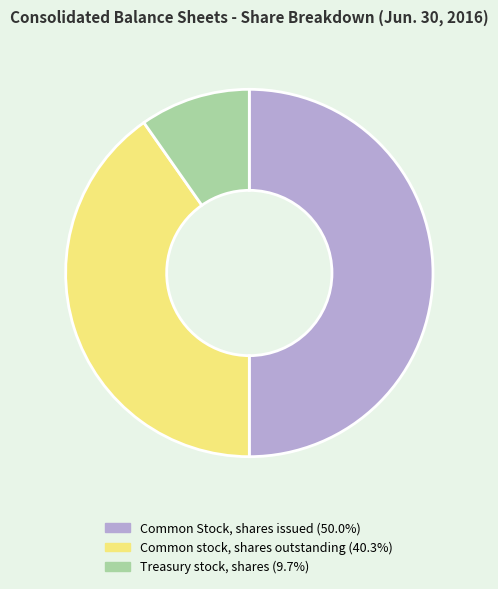

Do Common stock, shares outstanding and Common Stock, shares issued together represent more than half of the pie?

Yes